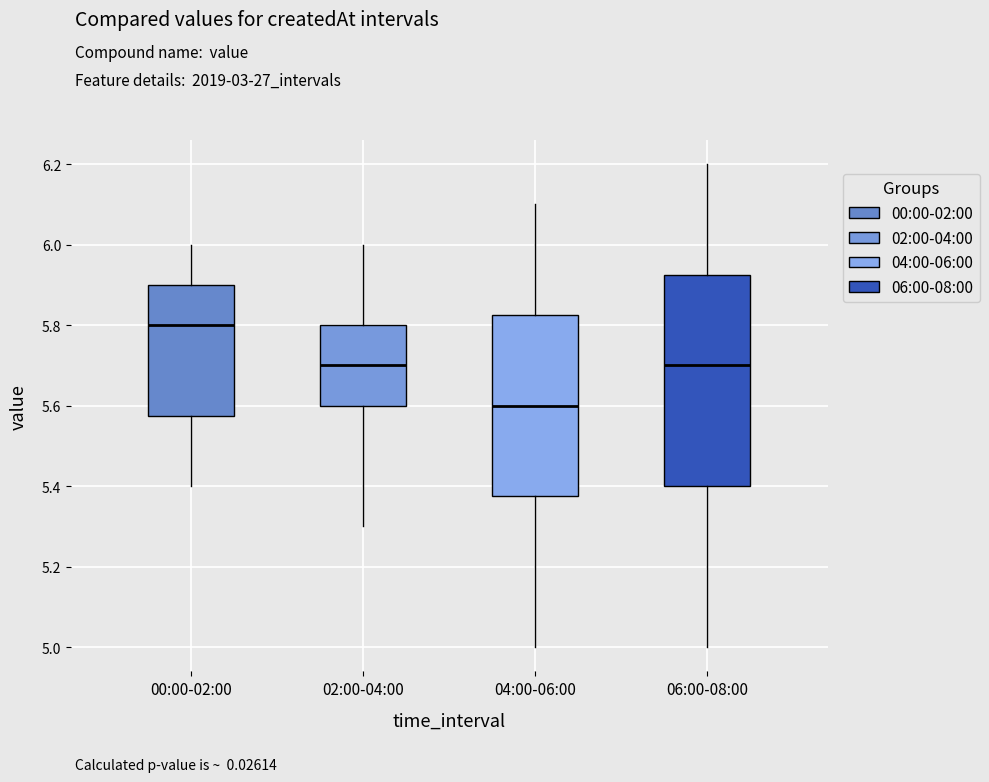

Where is the lower edge of the box for 00:00-02:00 on the y-axis? The values are not printed on the chart, so give them approximately, as read against the axis.

5.58